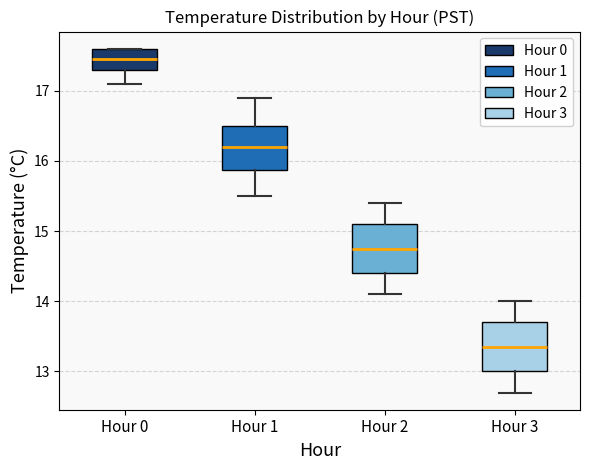

Which box's median line is the lowest?

Hour 3